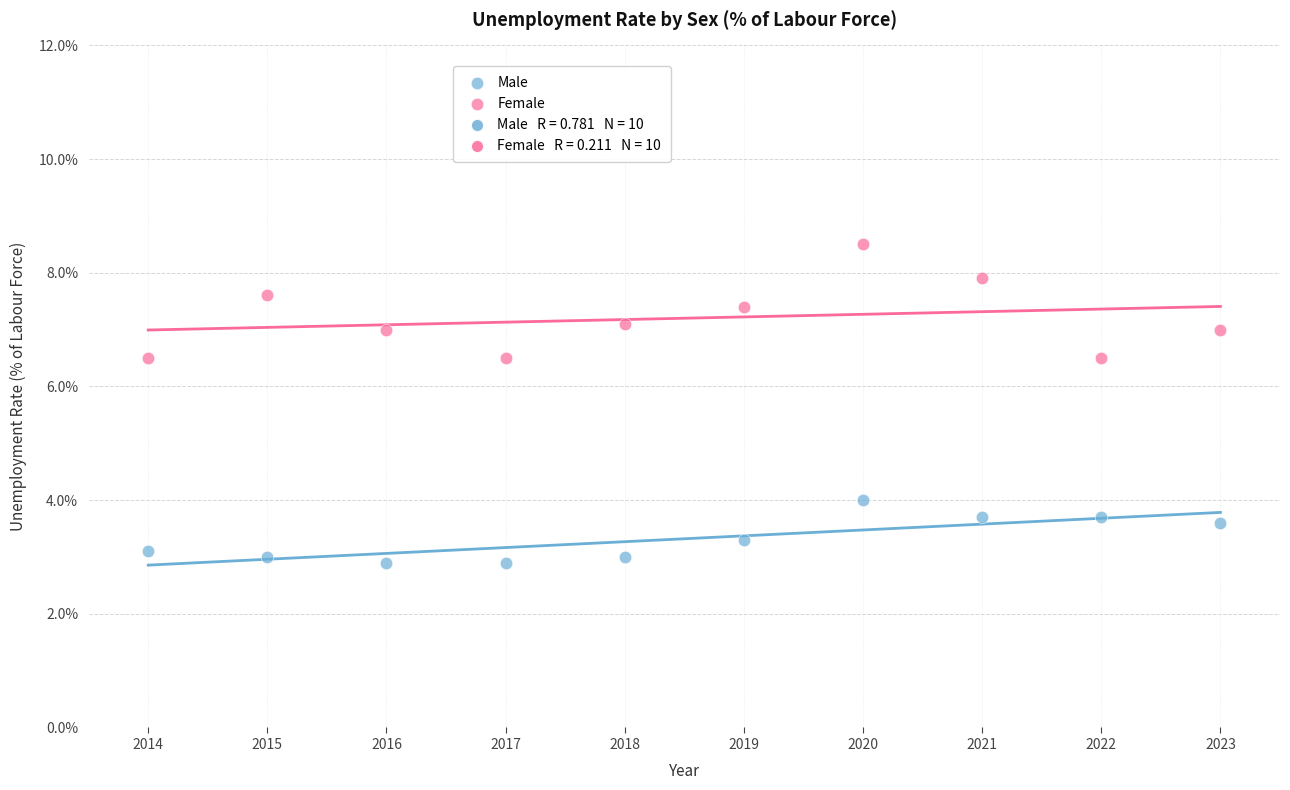

Across all data points, what is the range of Y values (max minus min)?

5.6